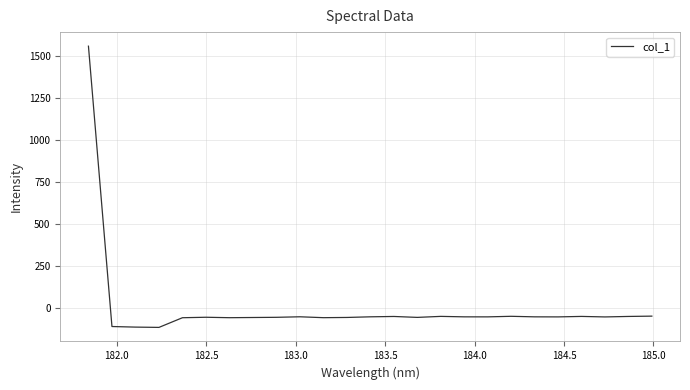

What is the smallest value displayed?

-114.9